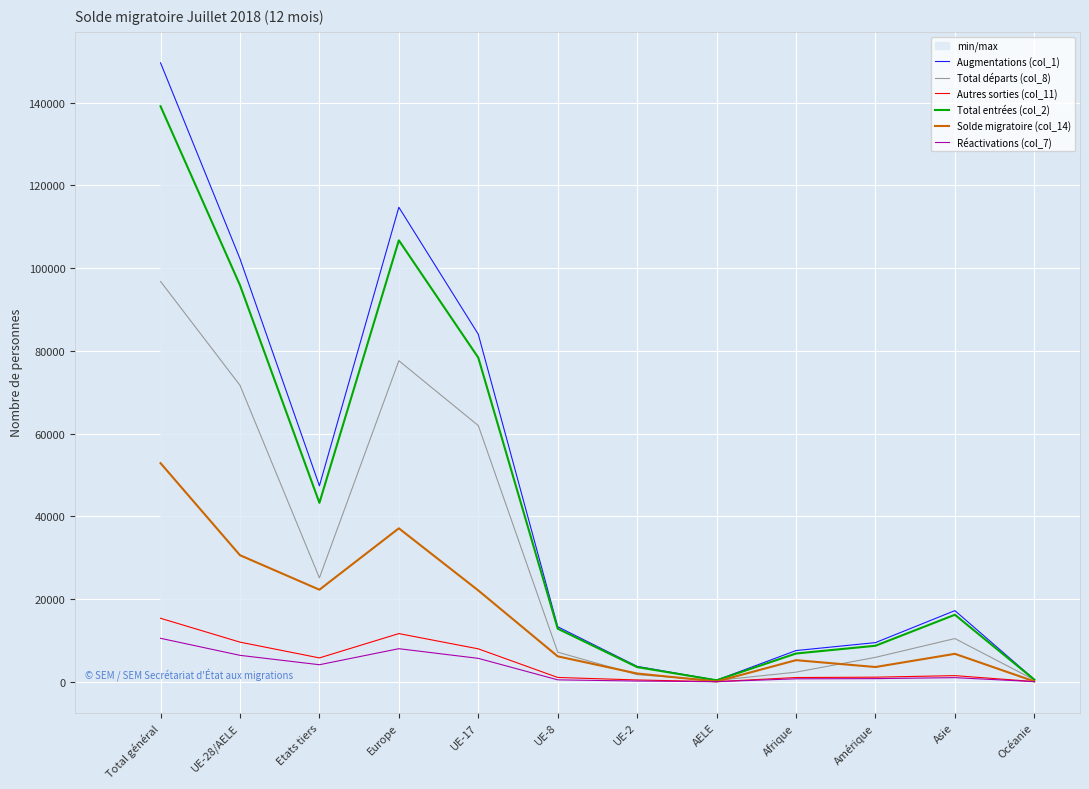

Reading left to right, extract all data points from this chart.

Augmentations (col_1): Total général=149652	UE-28/AELE=102274	Etats tiers=47378	Europe=114725	UE-17=84023	UE-8=13303	UE-2=3720	AELE=377	Afrique=7547	Amérique=9467	Asie=17199	Océanie=547
Total départs (col_8): Total général=96796	UE-28/AELE=71677	Etats tiers=25119	Europe=77624	UE-17=61944	UE-8=7155	UE-2=1723	AELE=315	Afrique=2324	Amérique=5902	Asie=10446	Océanie=453
Autres sorties (col_11): Total général=15349	UE-28/AELE=9581	Etats tiers=5768	Europe=11648	UE-17=7960	UE-8=1041	UE-2=437	AELE=34	Afrique=1024	Amérique=1110	Asie=1483	Océanie=53
Total entrées (col_2): Total général=139143	UE-28/AELE=95884	Etats tiers=43259	Europe=106730	UE-17=78362	UE-8=12839	UE-2=3546	AELE=353	Afrique=6832	Amérique=8708	Asie=16200	Océanie=516
Solde migratoire (col_14): Total général=52856	UE-28/AELE=30597	Etats tiers=22259	Europe=37101	UE-17=22079	UE-8=6148	UE-2=1997	AELE=62	Afrique=5223	Amérique=3565	Asie=6753	Océanie=94
Réactivations (col_7): Total général=10509	UE-28/AELE=6390	Etats tiers=4119	Europe=7995	UE-17=5661	UE-8=464	UE-2=174	AELE=24	Afrique=715	Amérique=759	Asie=999	Océanie=31